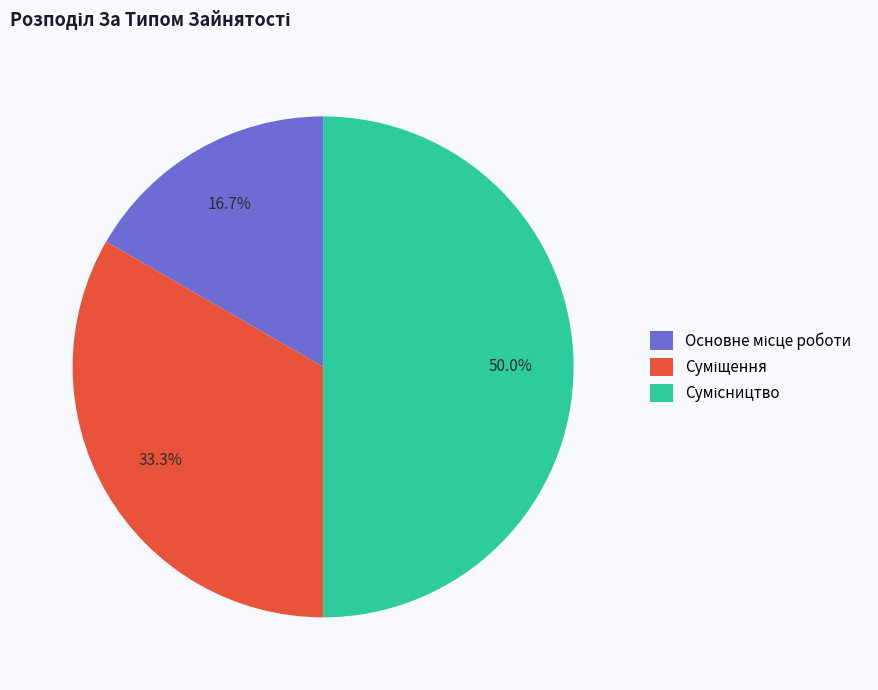

How many slices are in this pie chart?

3